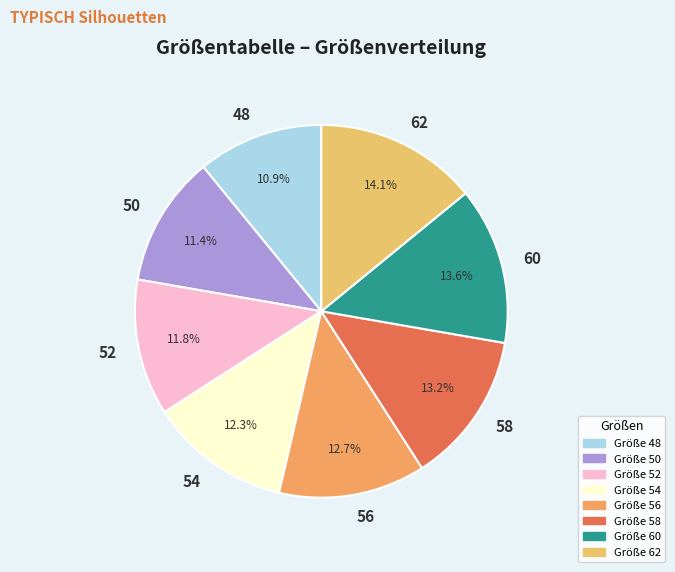

Approximately how many times larger is the value at 52 compared to 48?

1.1